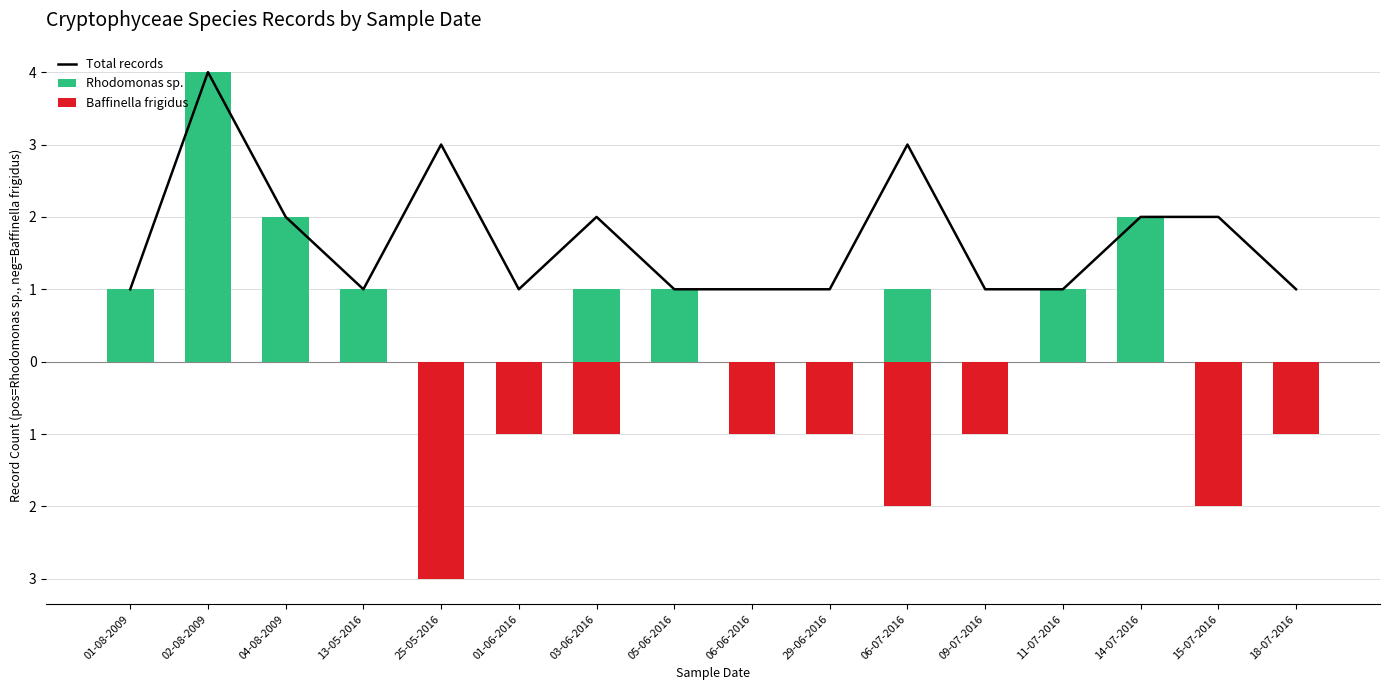

What is the difference between the Total records values at 01-08-2009 and 06-07-2016?

2